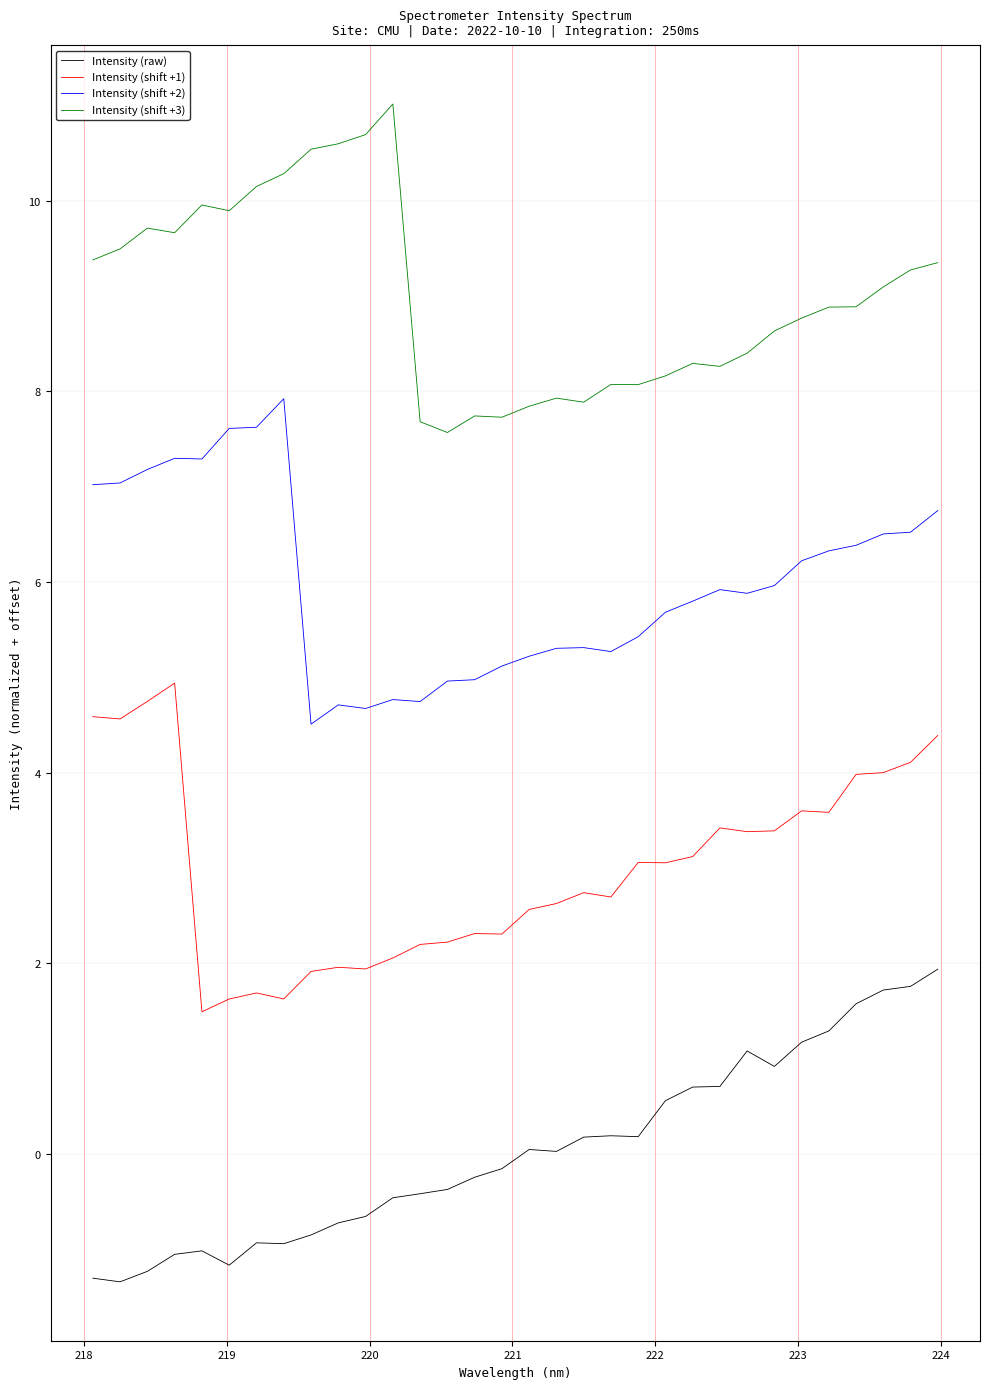

At which category is the sum across all series the highest?

31